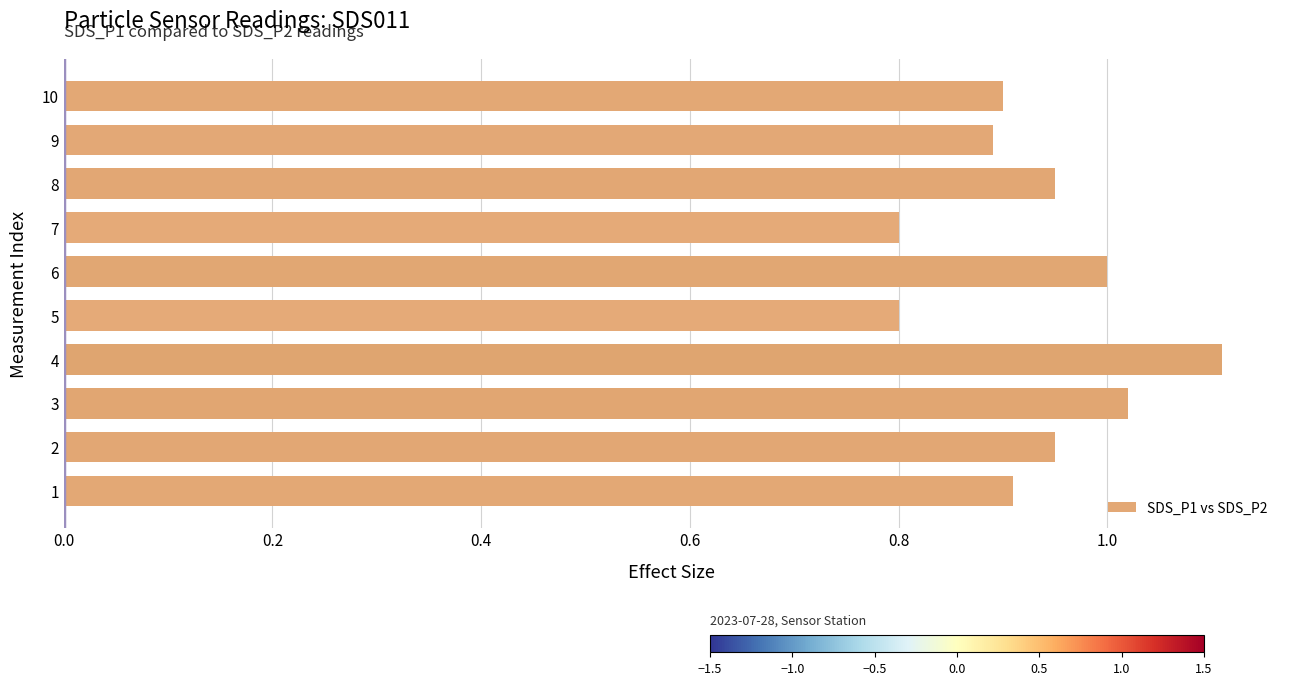

What is the sum of all values?

9.3